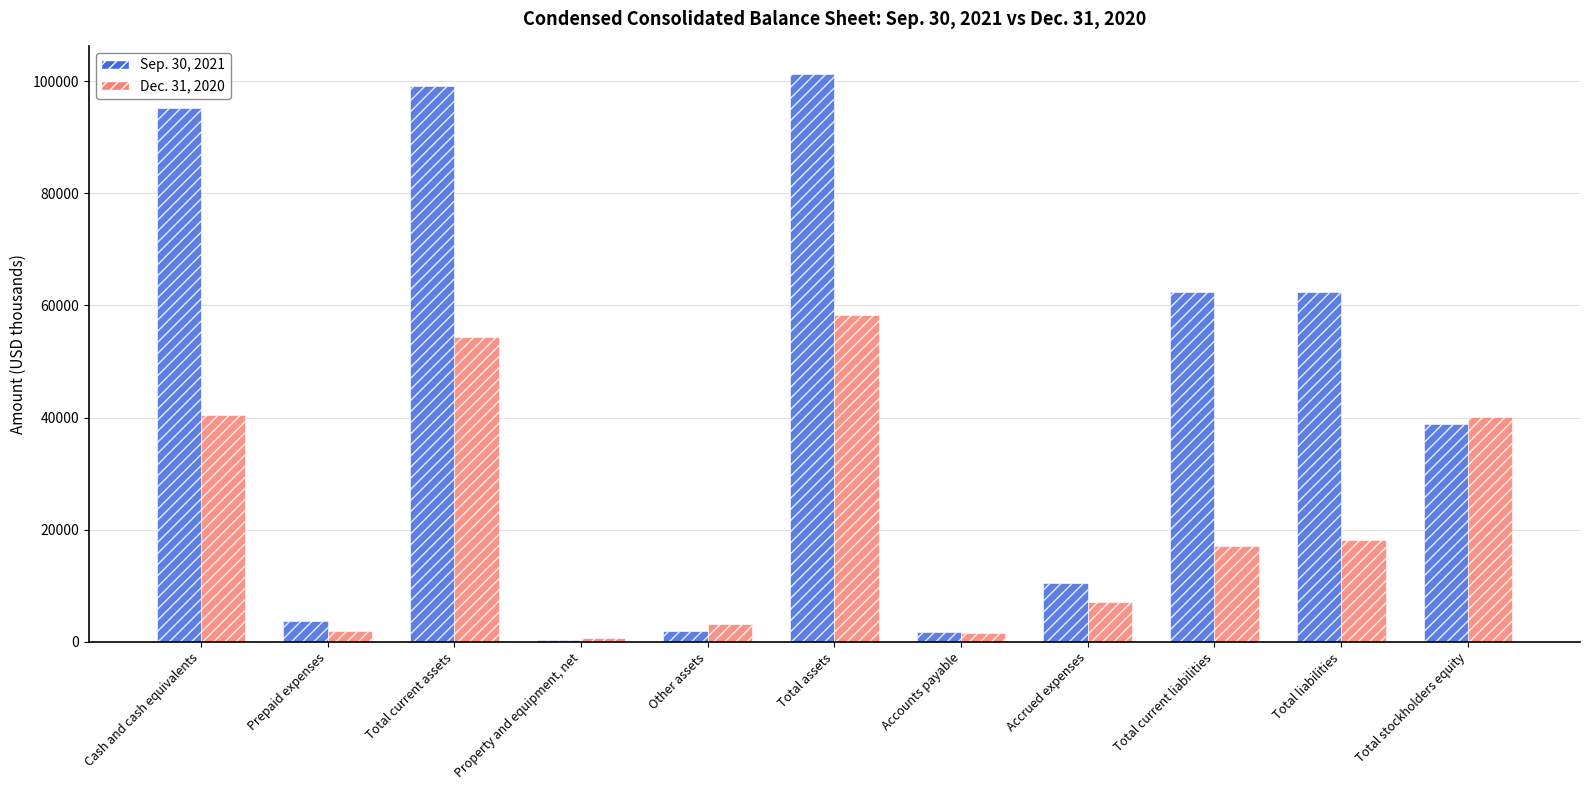

What are all the series names shown in the legend?

Sep. 30, 2021, Dec. 31, 2020